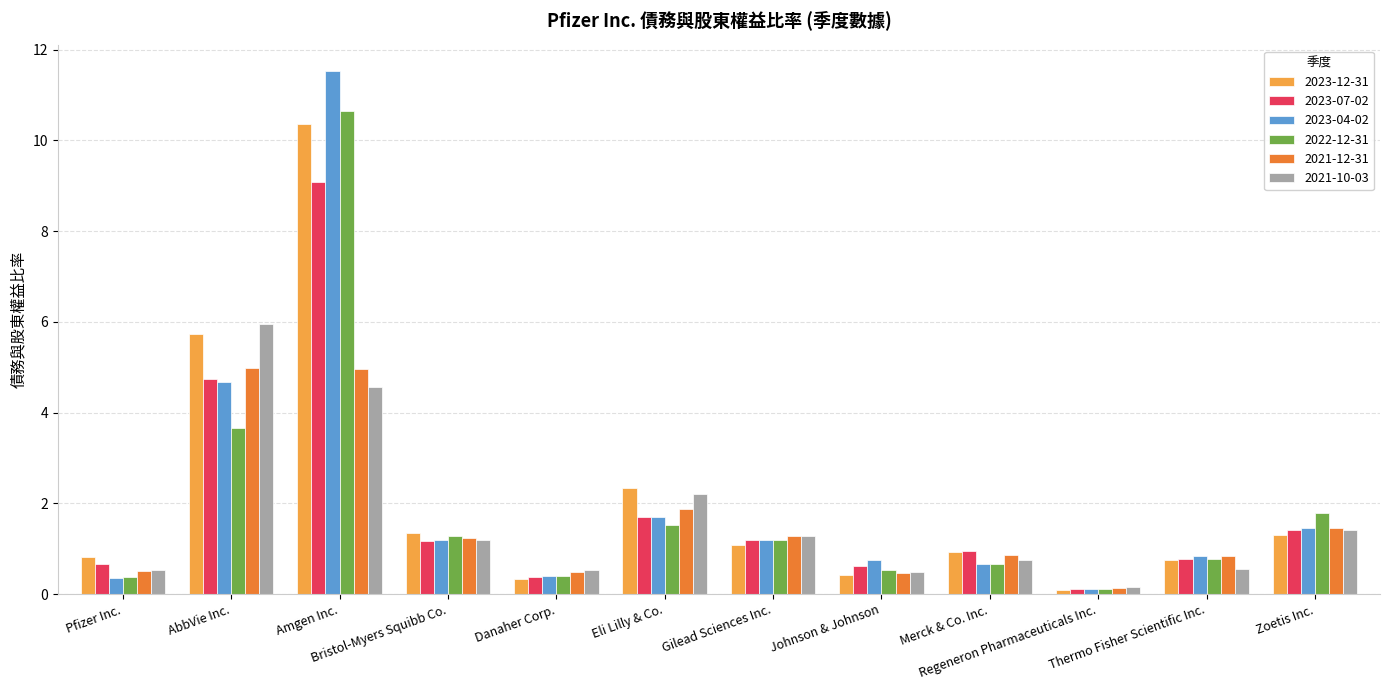

At which label does 2021-10-03 first exceed 1?

AbbVie Inc.